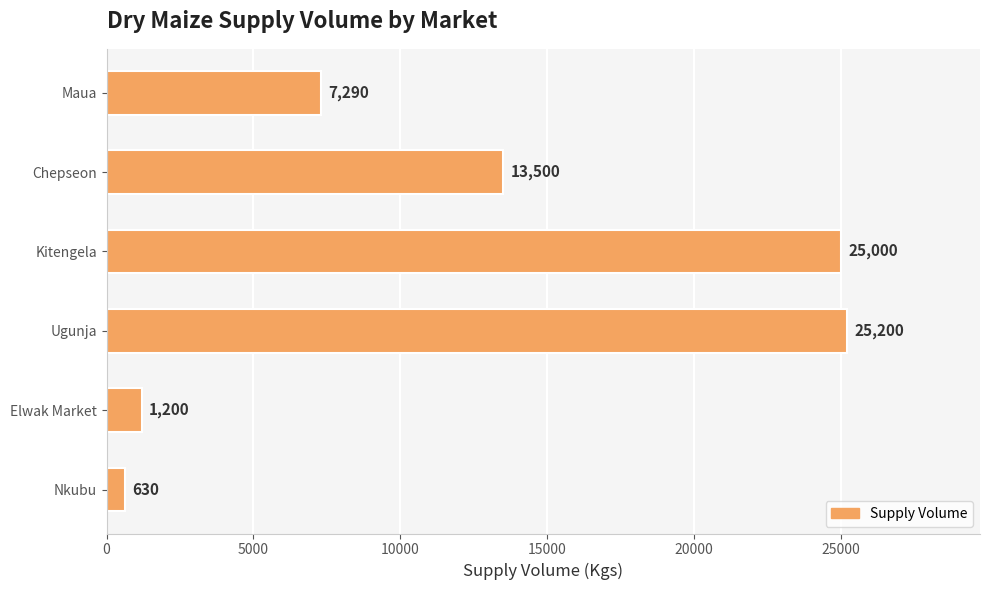

The chart shows a value of 7290 at Maua. True or false?

True